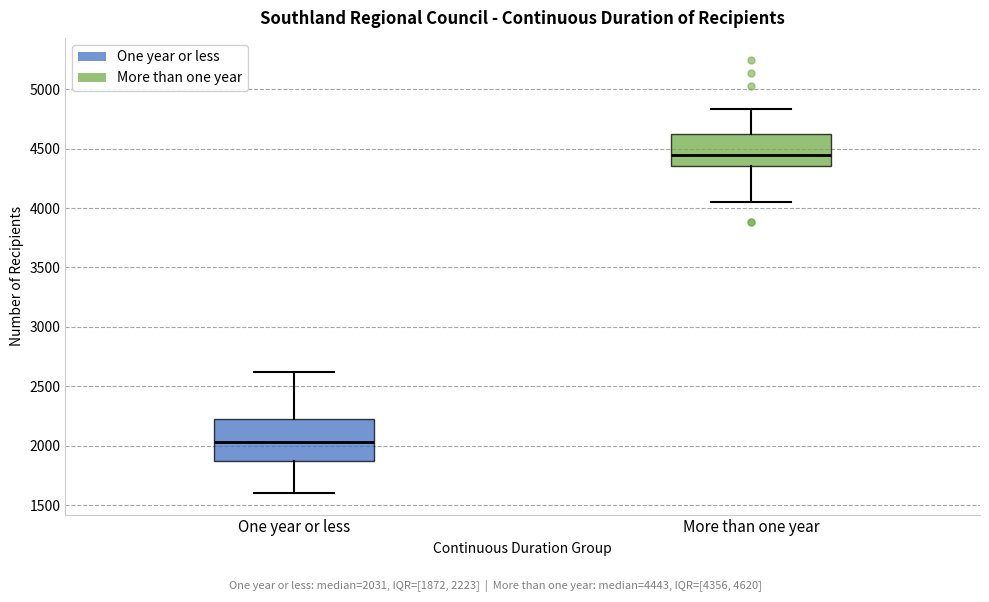

Reading left to right, read every box against the y-axis: the position of its median line, the range the box covers, and the ends of its whiskers. The values are not printed on the chart, so give them approximately, as read against the axis.

One year or less: median 2050, box 1850 to 2200, whiskers 1600 to 2600
More than one year: median 4450, box 4350 to 4600, whiskers 4050 to 4850